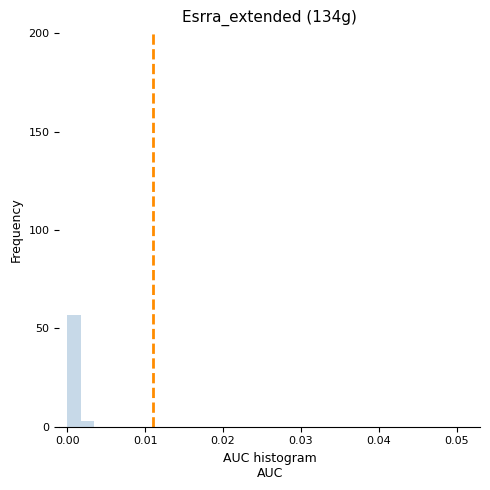

Read against the x-axis, roughly where is the centre of the tallest bar?

0.001